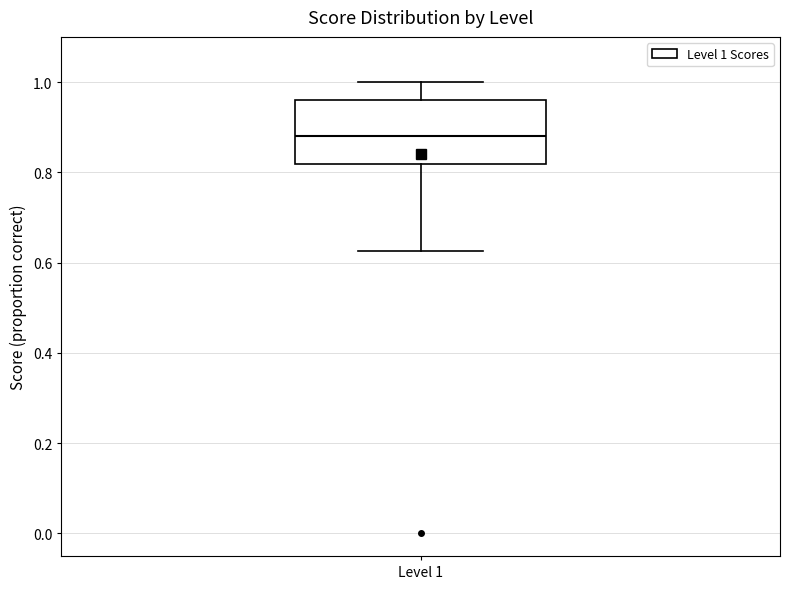

Read this box plot against the y-axis: the position of the median line, the range covered by the box, and the ends of both whiskers. The values are not printed on the chart, so give them approximately, as read against the axis.

median 0.88, box 0.82 to 0.96, whiskers 0.62 to 1.00